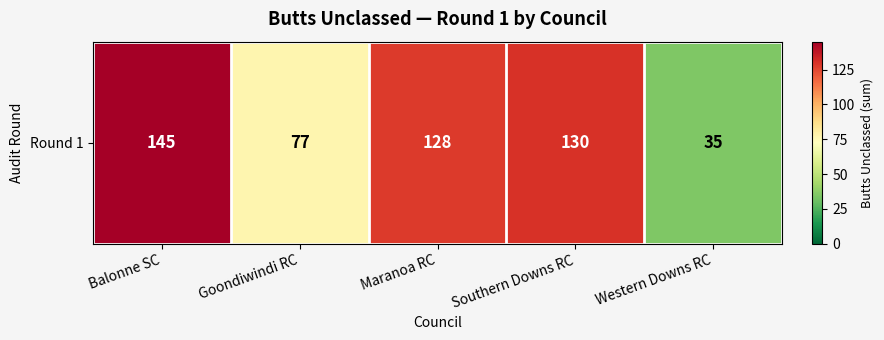

Approximately how many times larger is the value at Western Downs RC compared to Goondiwindi RC?

0.5